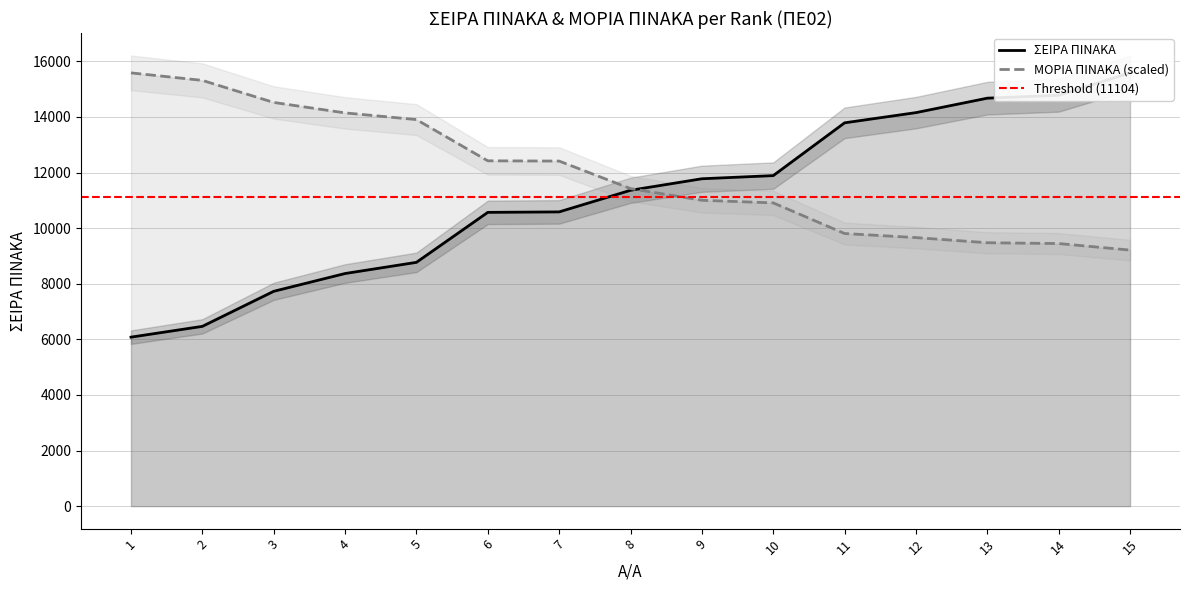

Which series has the largest total across all categories?

ΜΟΡΙΑ ΠΙΝΑΚΑ